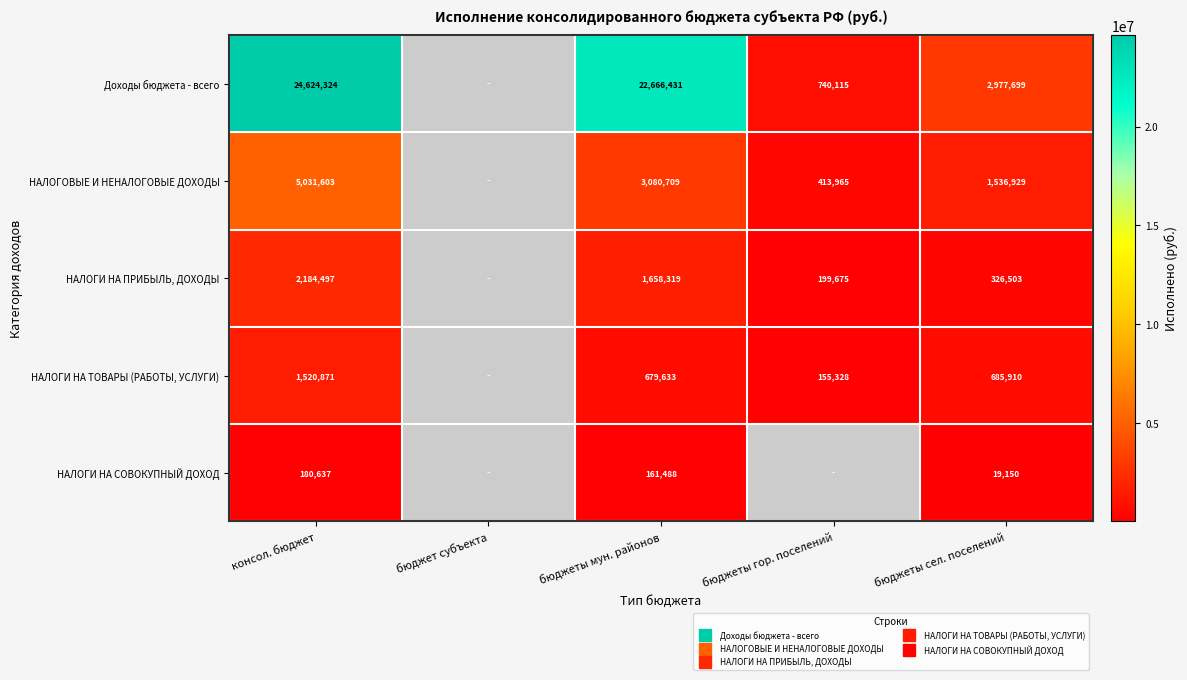

At which label does НАЛОГИ НА ПРИБЫЛЬ, ДОХОДЫ reach its peak?

консол. бюджет